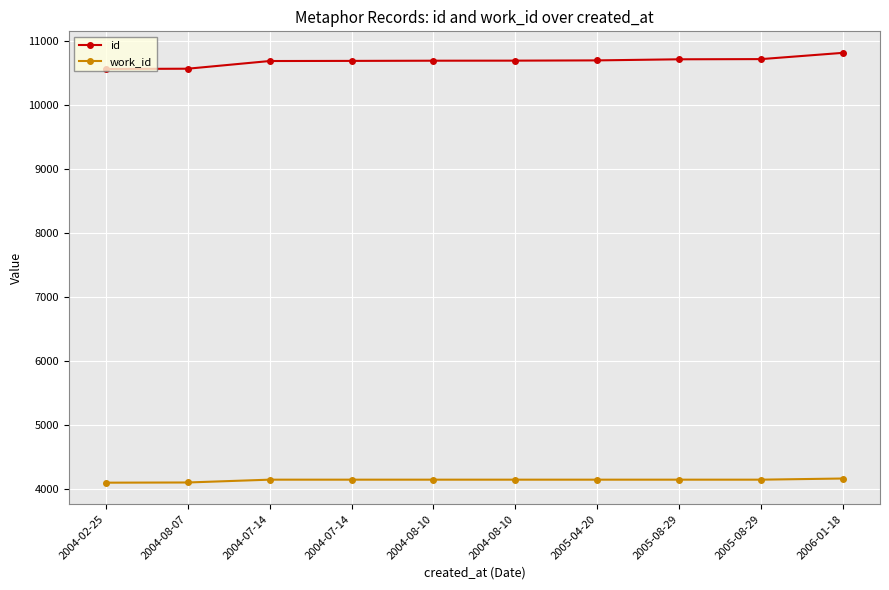

What is the label of the 8th point from the left?

2005-08-29